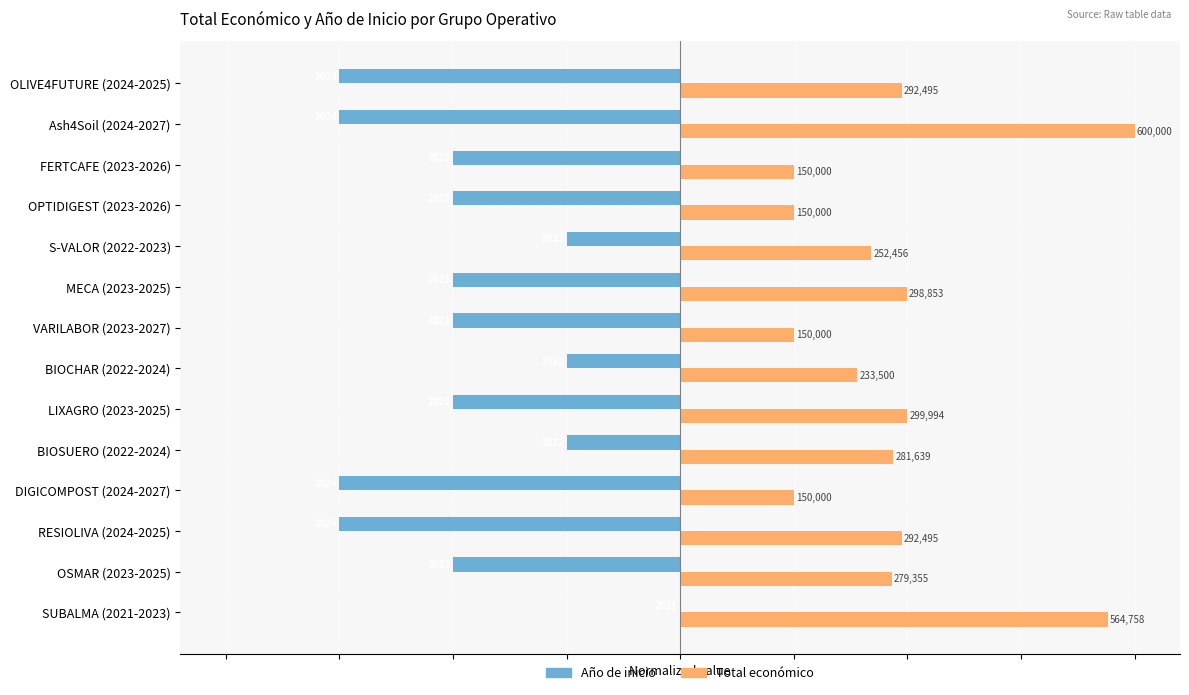

What are all the series names shown in the legend?

Año de inicio, Total económico